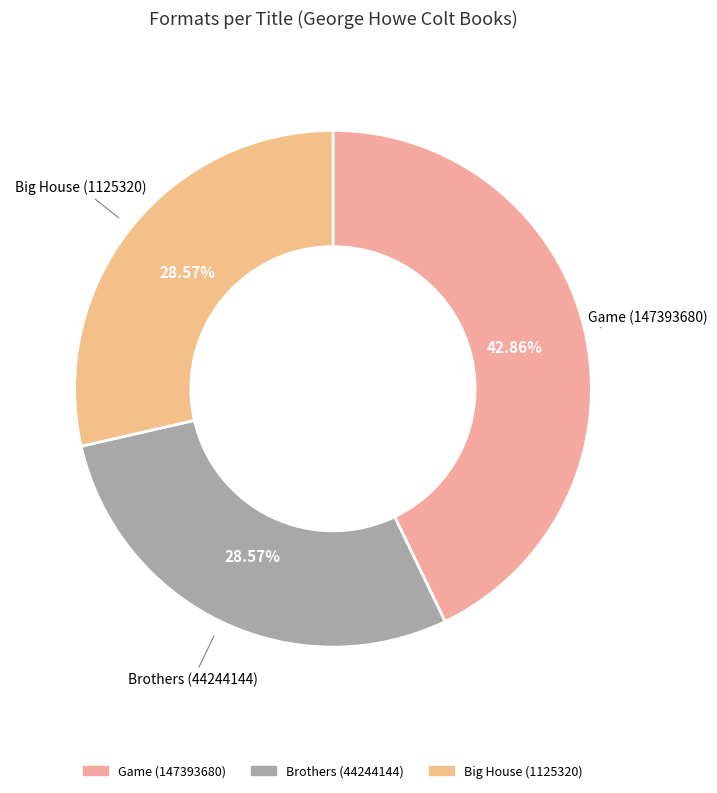

Combined, what portion of the pie is Game (147393680) and Big House (1125320)?

71.4%